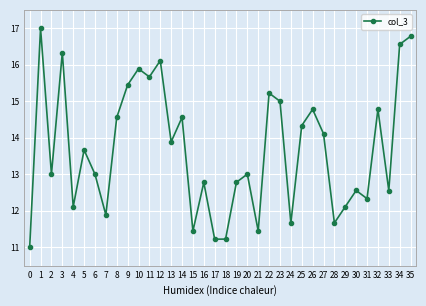

What is the value of the 1st point from the left?

11.0